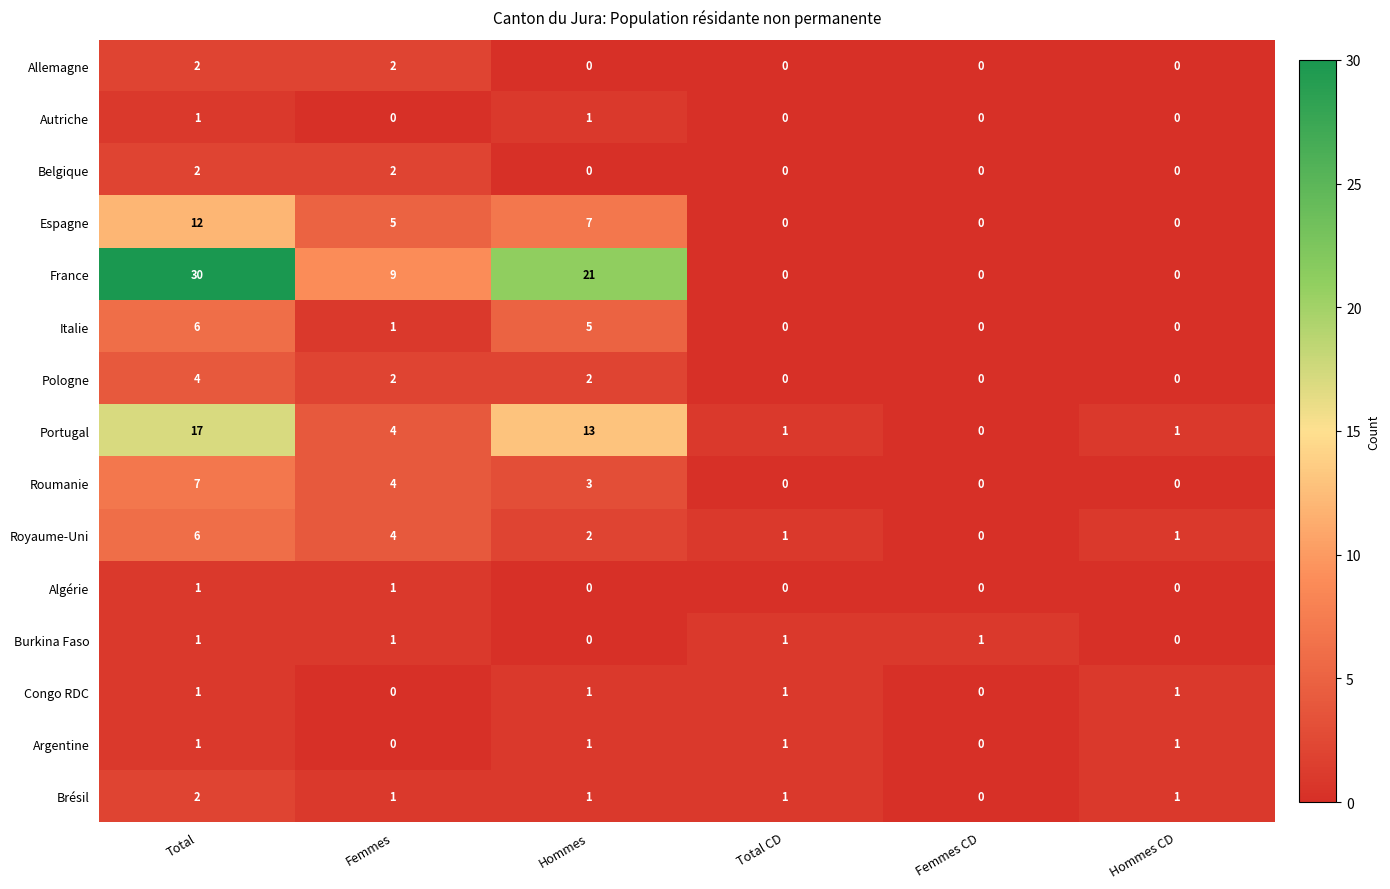

Which series has the largest total across all categories?

France